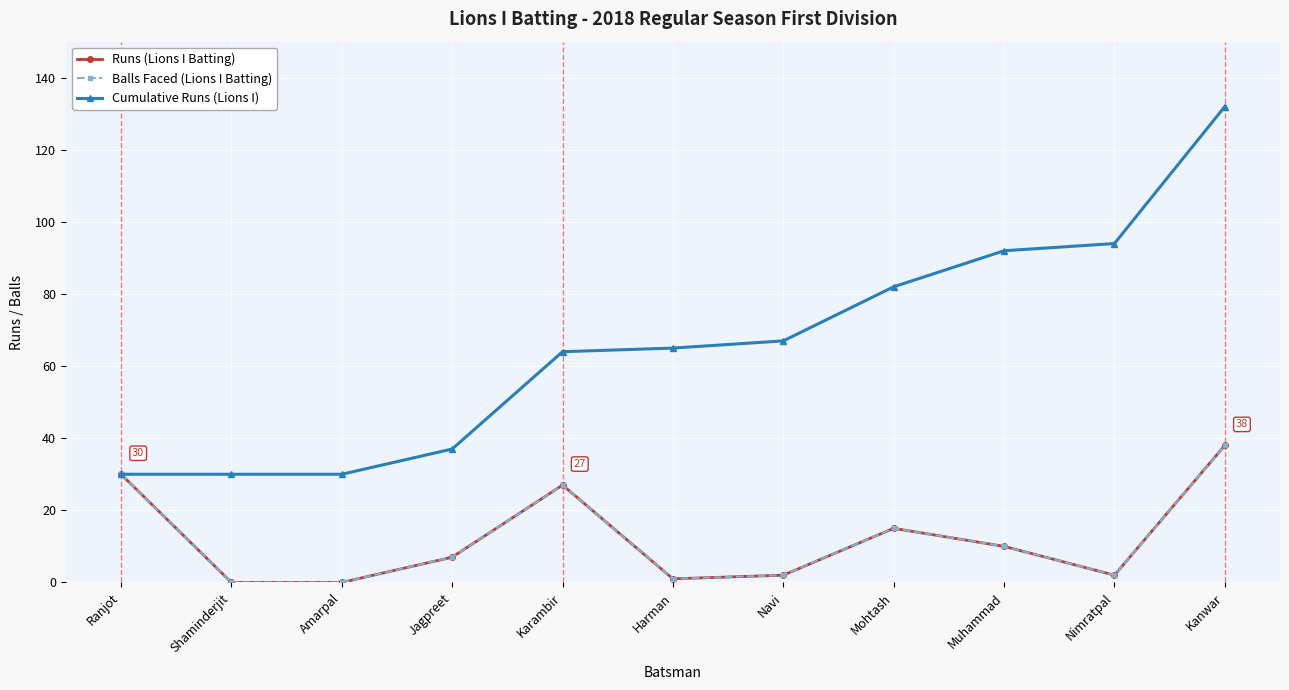

Is this an area chart (filled region under the line)?

No